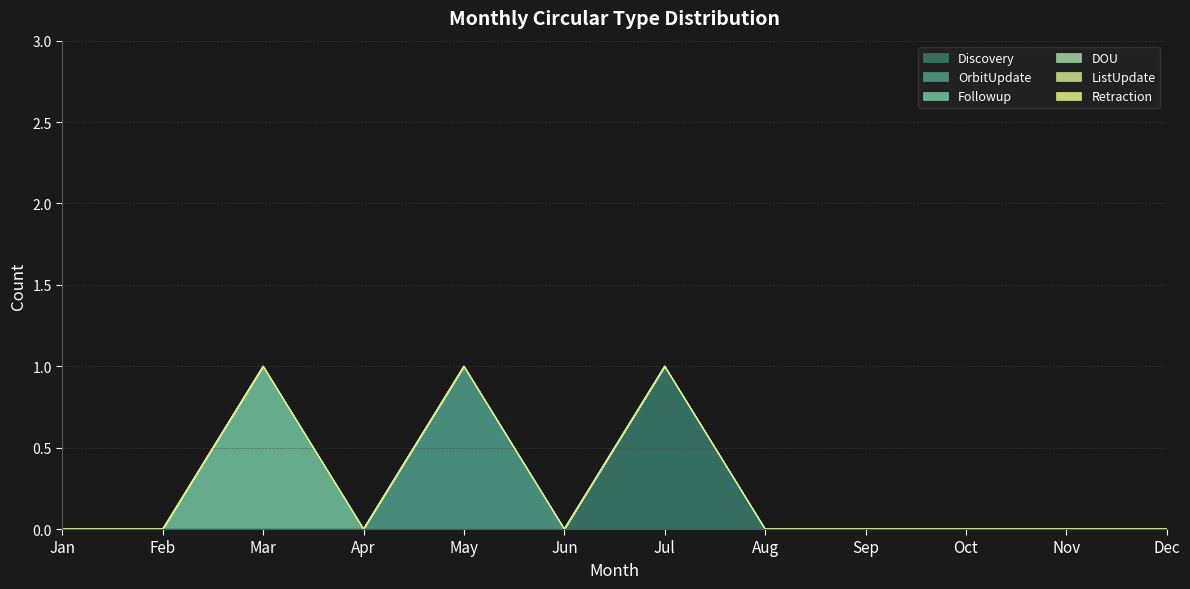

True or false: Discovery has a value of 0 at Dec.

True